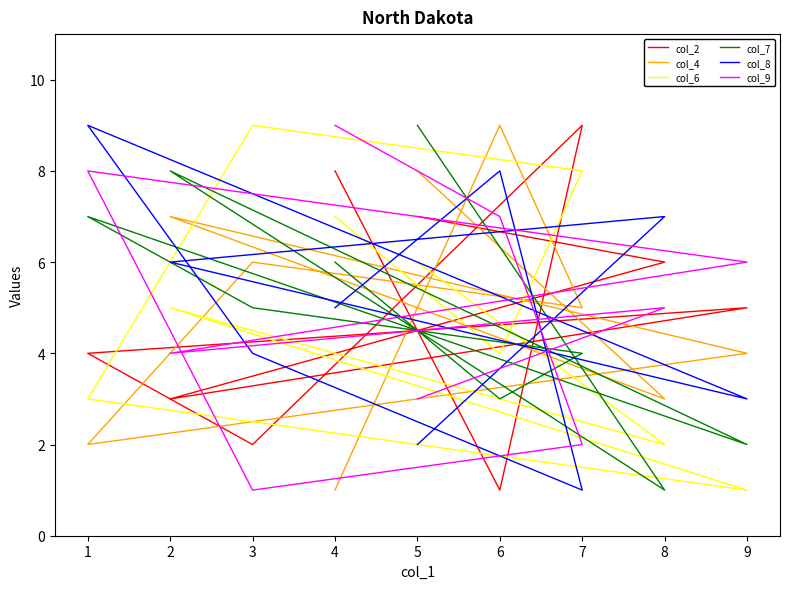

What is the minimum value shown in the chart?

1